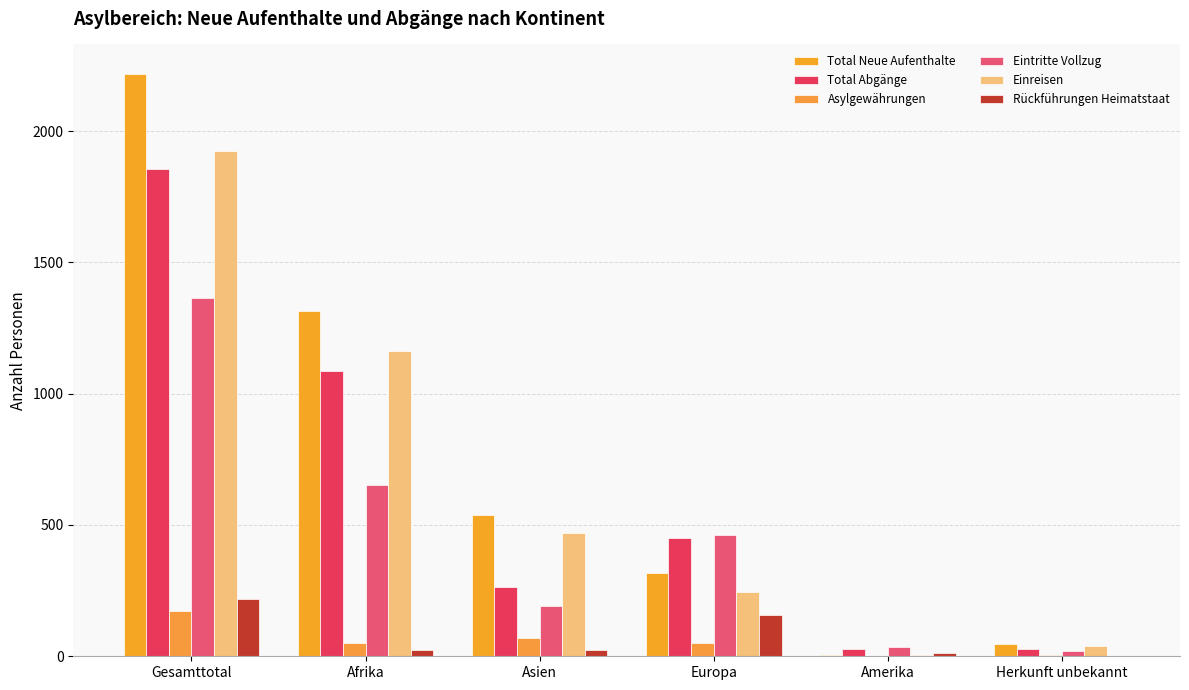

What is the label of the 1st bar from the left?

Gesamttotal